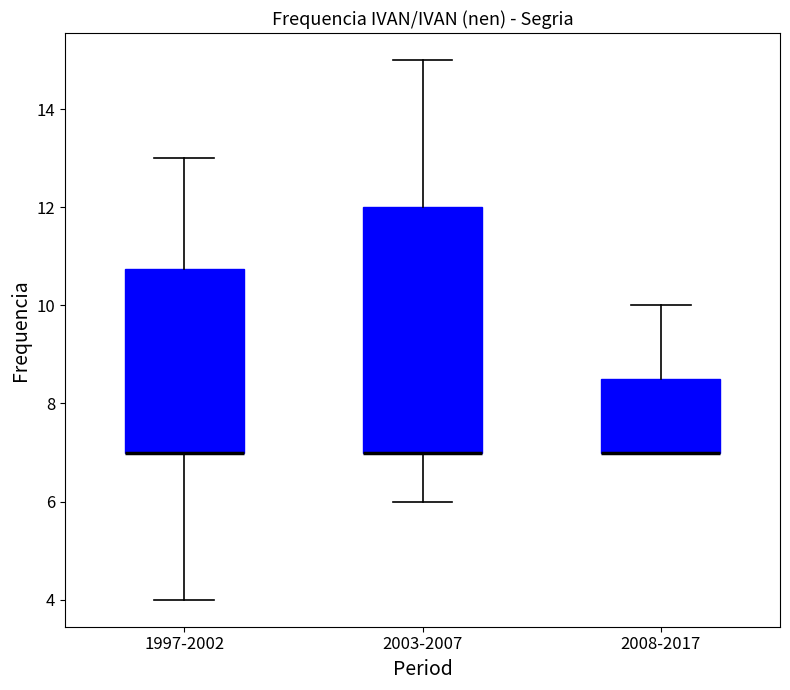

Reading left to right, transcribe this box plot: for each box, give where its median line is, the range the box spans, and where its two whiskers end, as read against the y-axis. The values are not printed on the chart, so give them approximately, as read against the axis.

1997-2002: median 7.0 (drawn on the box's lower edge), box 7.0 to 10.8, whiskers 4.0 to 13.0
2003-2007: median 7.0 (drawn on the box's lower edge), box 7.0 to 12.0, whiskers 6.0 to 15.0
2008-2017: median 7.0 (drawn on the box's lower edge), box 7.0 to 8.6, whiskers 7.0 to 10.0